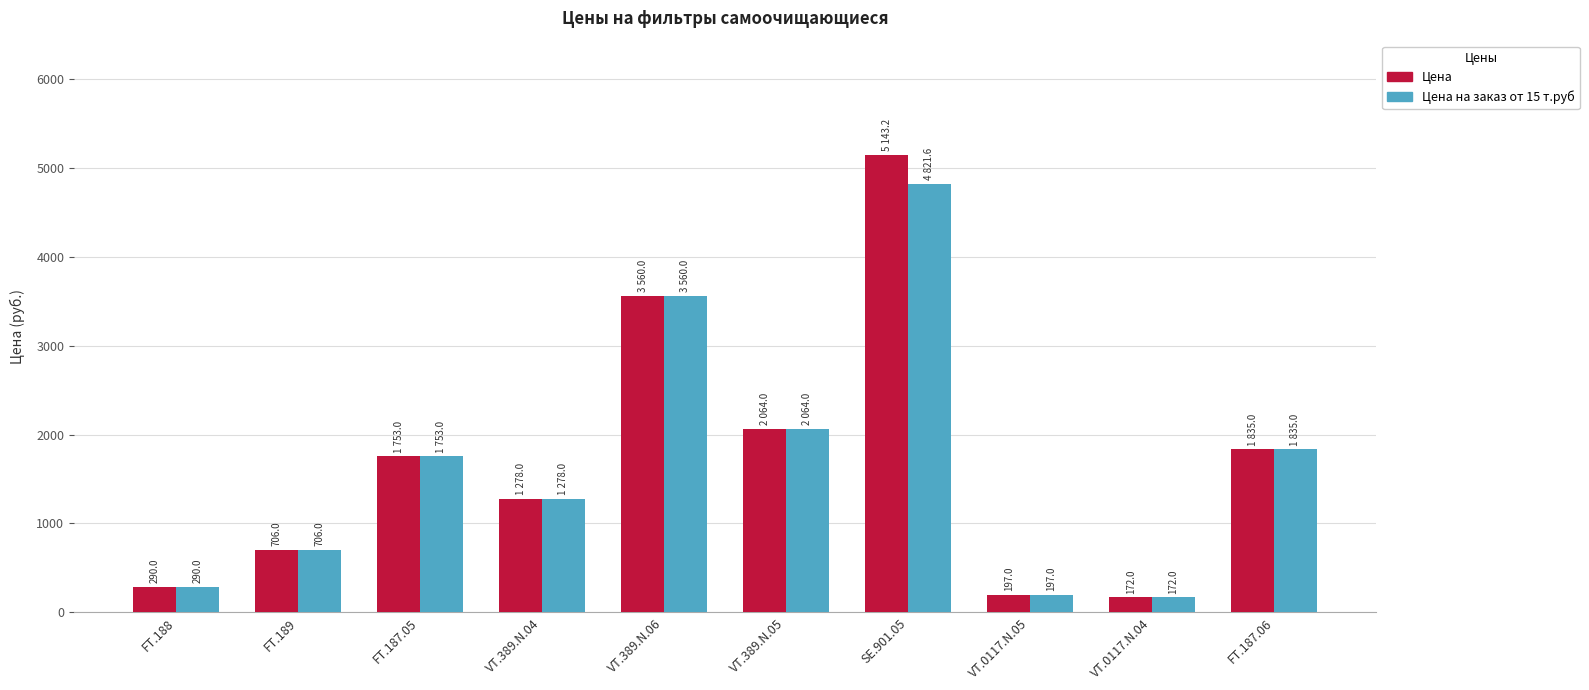

List the series in order of their peak value, highest first.

Цена, Цена на заказ от 15 т.руб